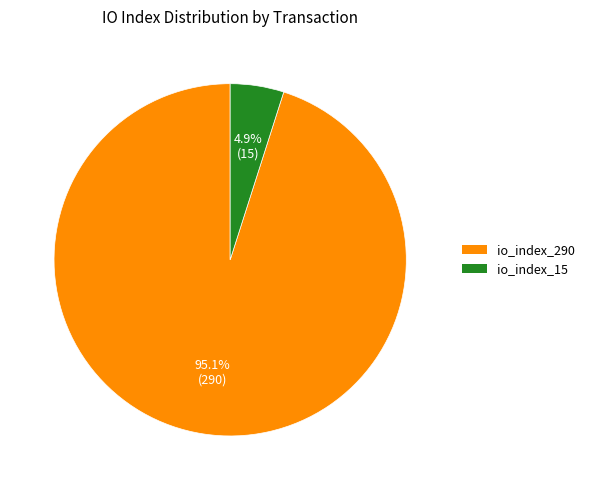

Rank the categories by value from highest to lowest.

io_index_290, io_index_15